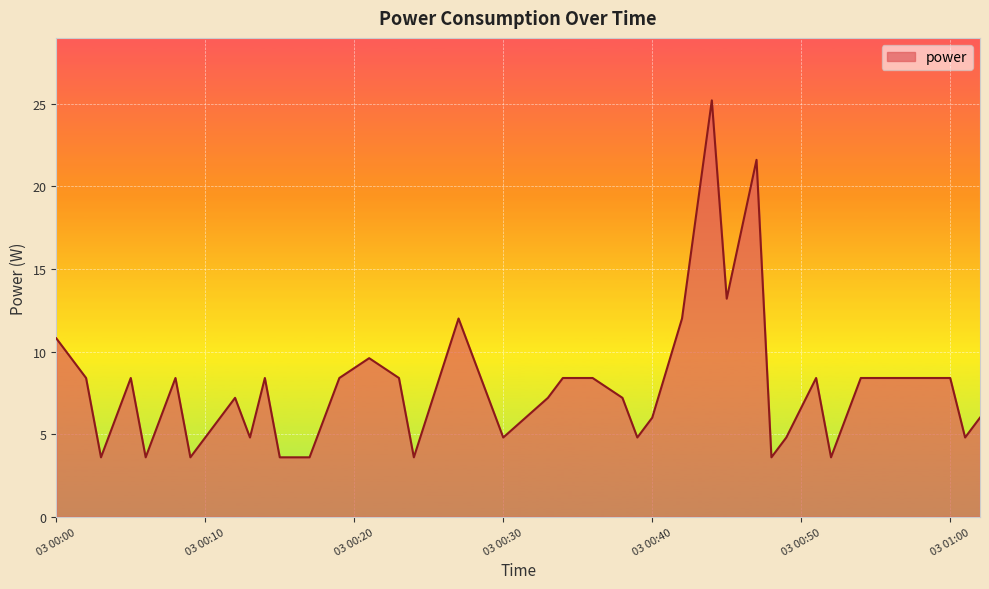

What is the smallest value displayed?

3.6